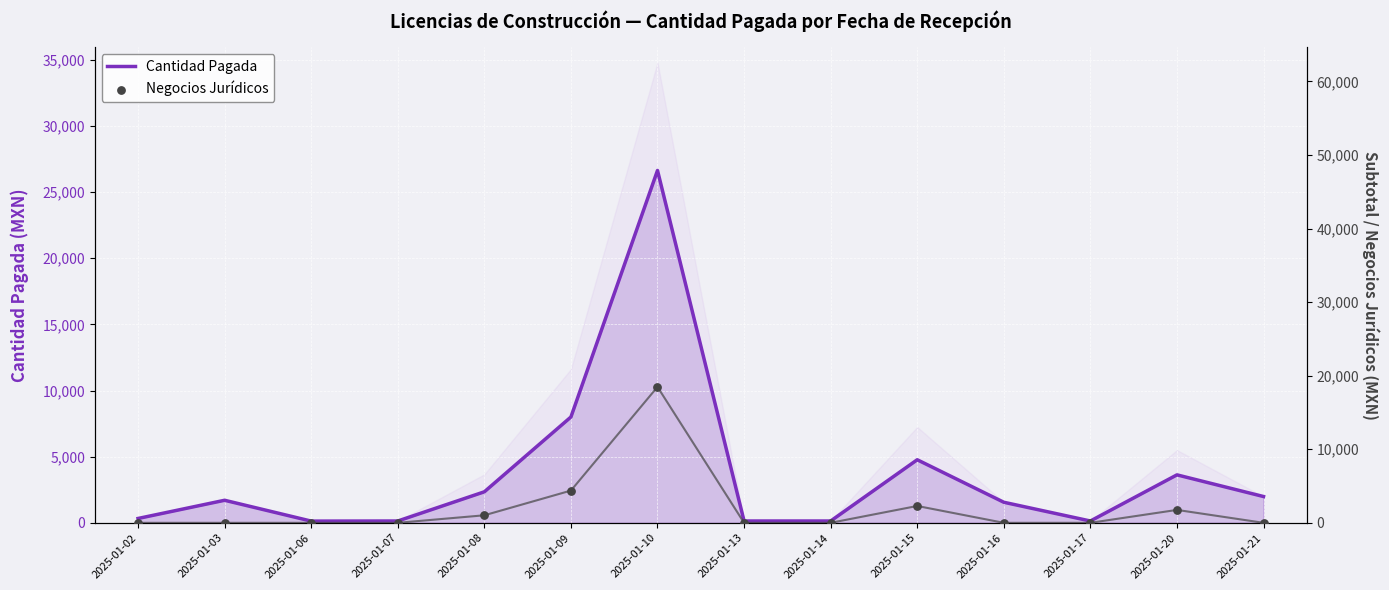

At how many categories does at least one series exceed 24128?

1